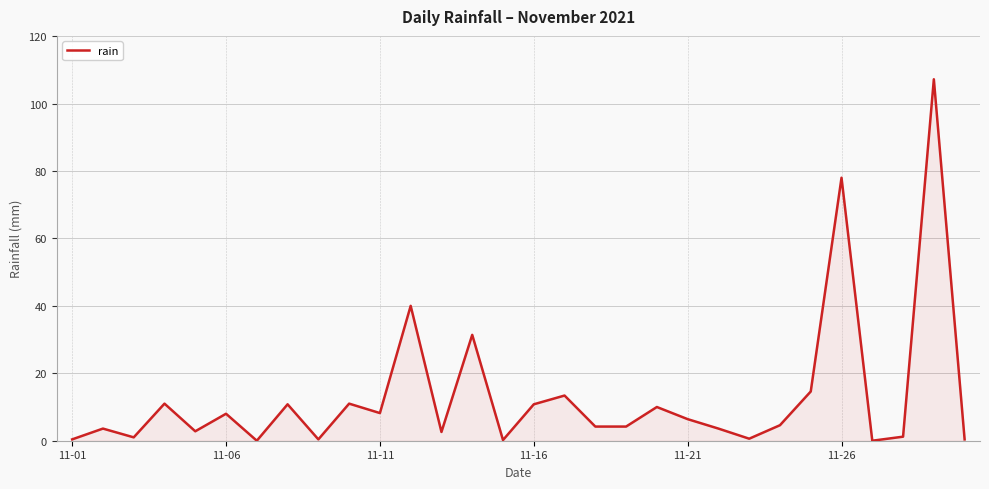

How many distinct data groups are displayed?

1